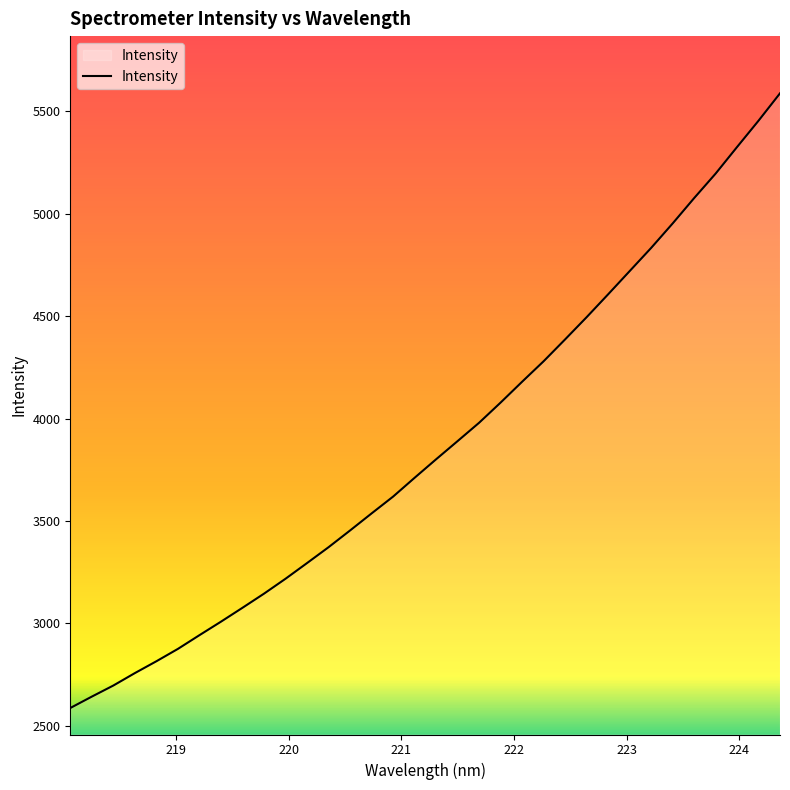

How many lines are shown in the chart?

1